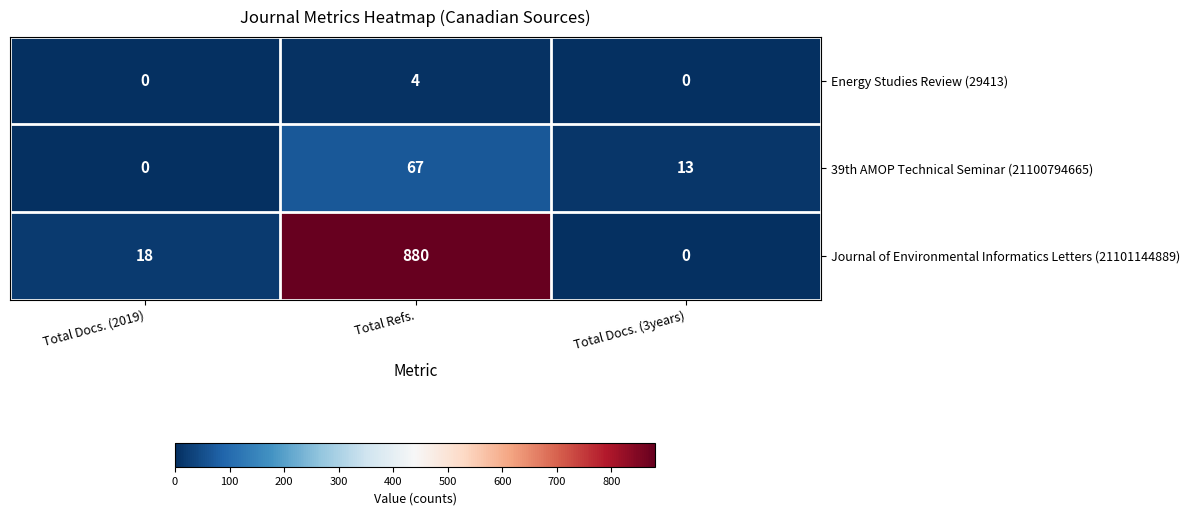

What is the difference between the maximum and minimum values in the 39th AMOP Technical Seminar (21100794665) series?

67